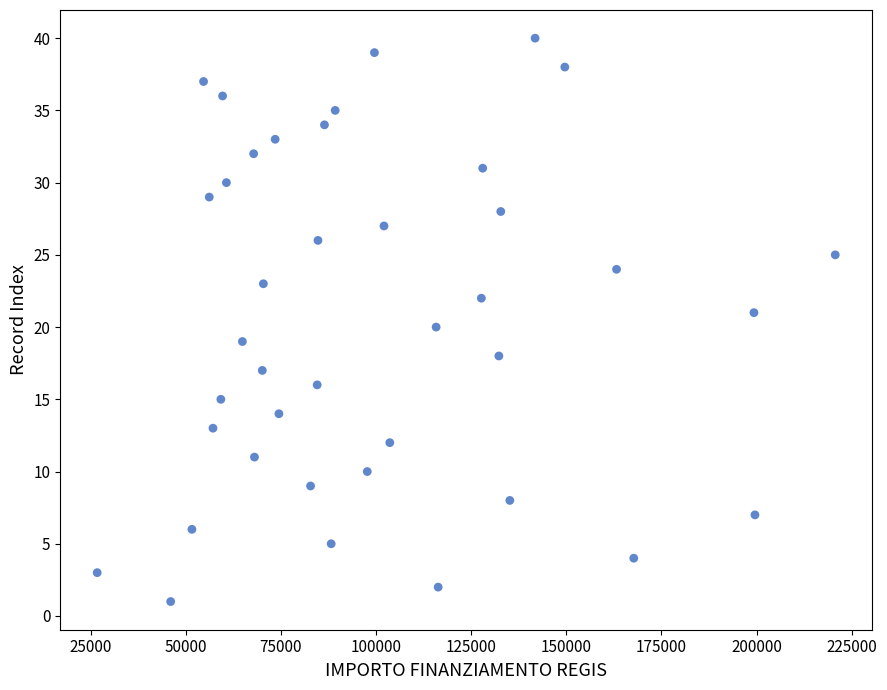

What is the range of Y values (max minus min)?

39